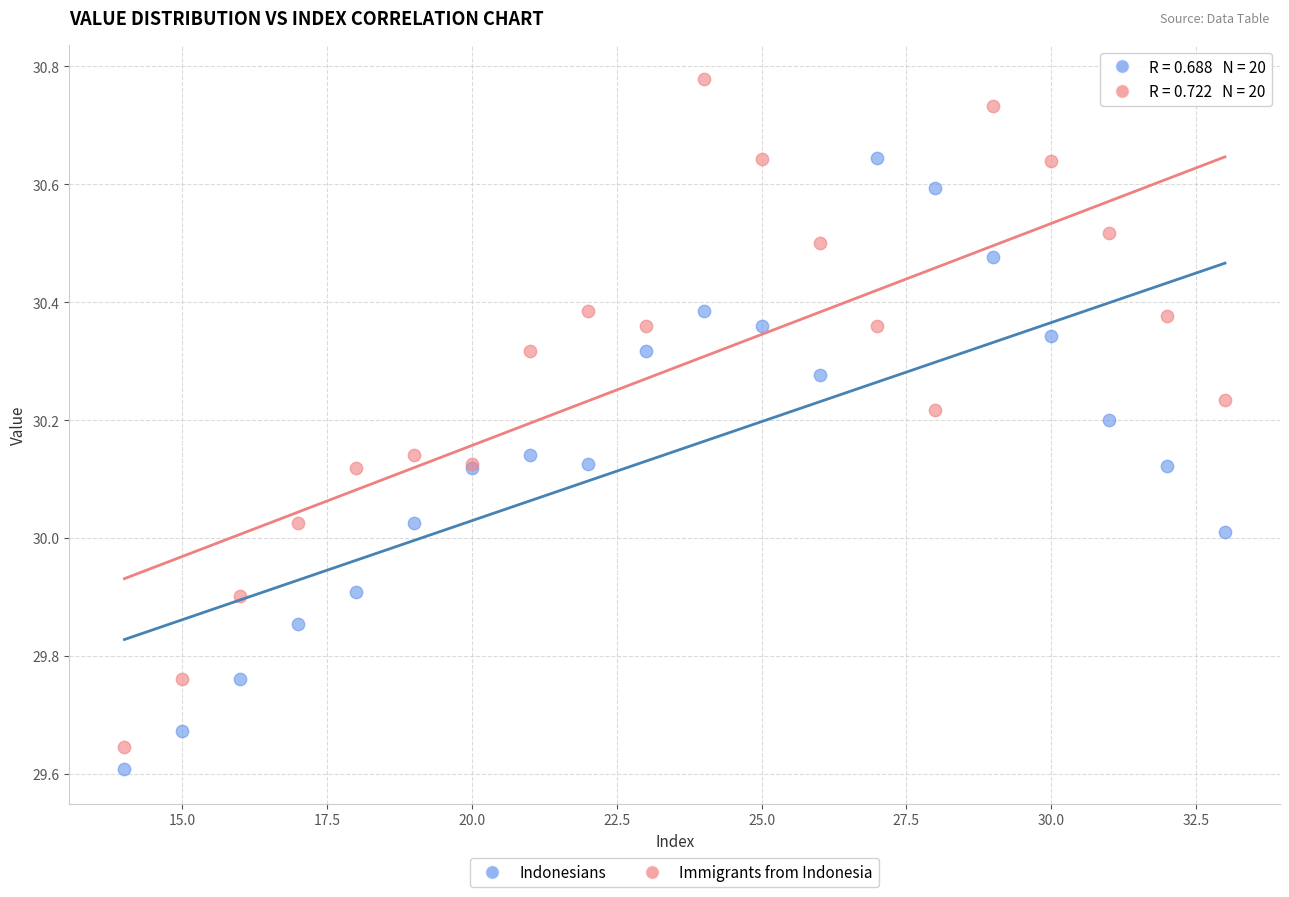

Which series contains the highest Y value?

Immigrants from Indonesia